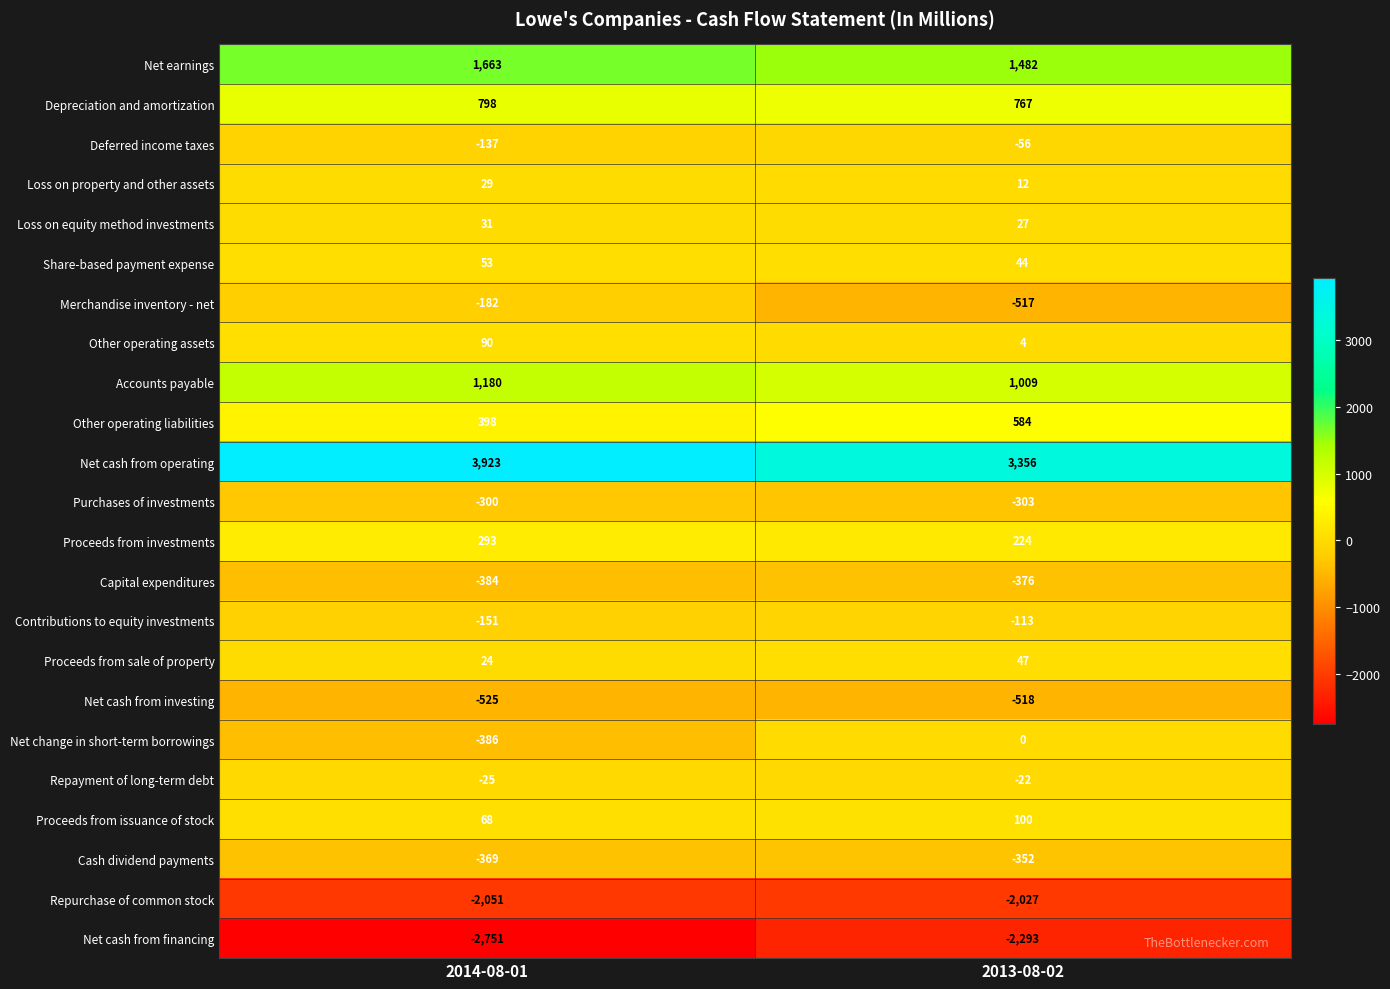

At 2013-08-02, list the series in order from largest to smallest.

Net cash from operating, Net earnings, Accounts payable, Depreciation and amortization, Other operating liabilities, Proceeds from investments, Proceeds from issuance of stock, Proceeds from sale of property, Share-based payment expense, Loss on equity method investments, Loss on property and other assets, Other operating assets, Net change in short-term borrowings, Repayment of long-term debt, Deferred income taxes, Contributions to equity investments, Purchases of investments, Cash dividend payments, Capital expenditures, Merchandise inventory - net, Net cash from investing, Repurchase of common stock, Net cash from financing